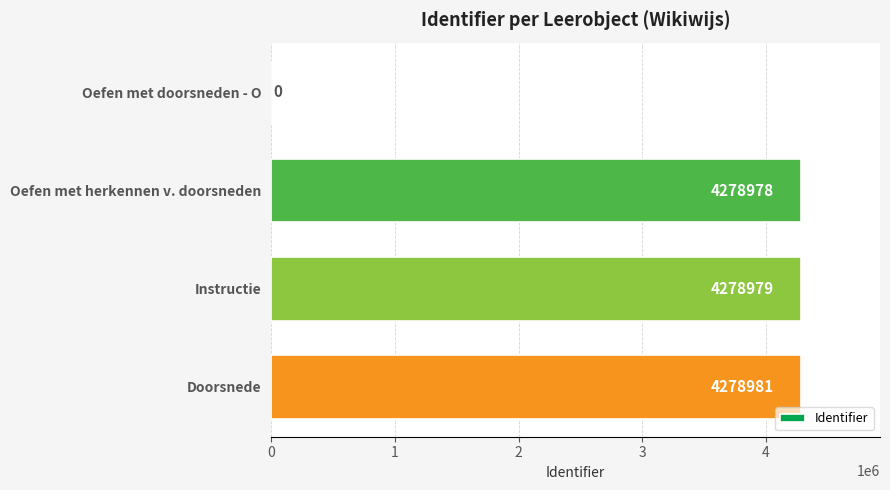

The chart shows a value of 6218469 at Doorsnede. True or false?

False